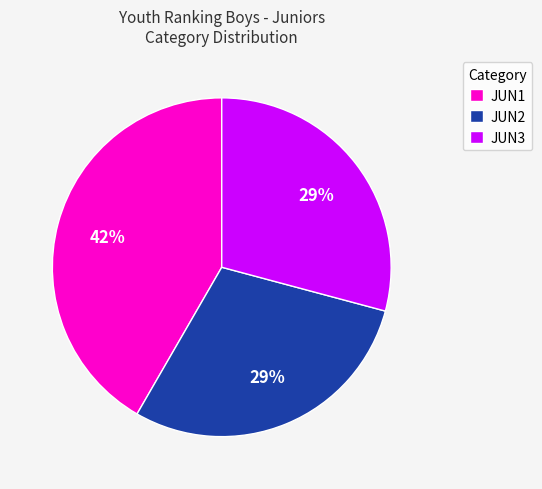

To the nearest percent, what portion does JUN2 represent?

29%